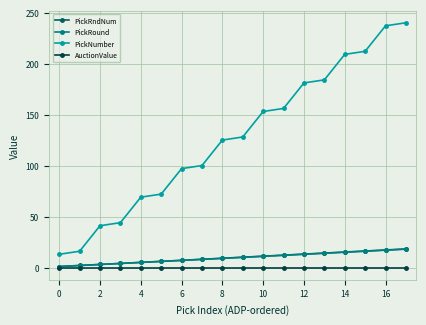

At how many categories does at least one series exceed 38?

16